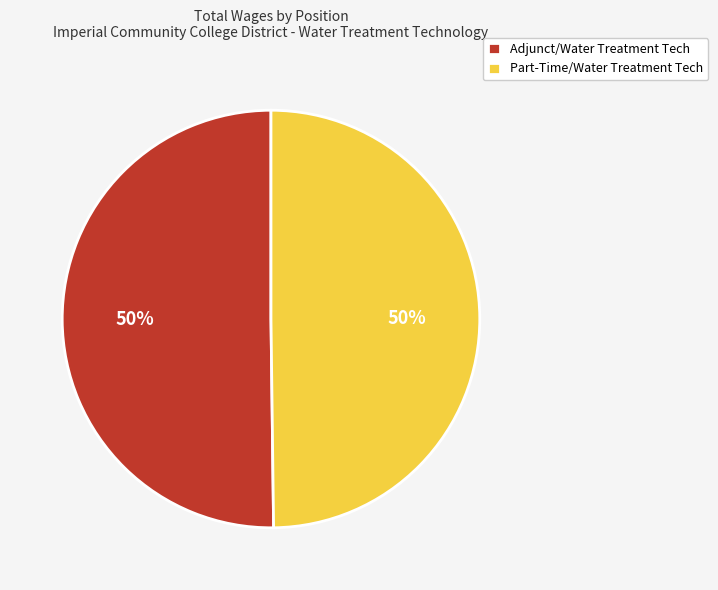

How many segments does this pie chart have?

2